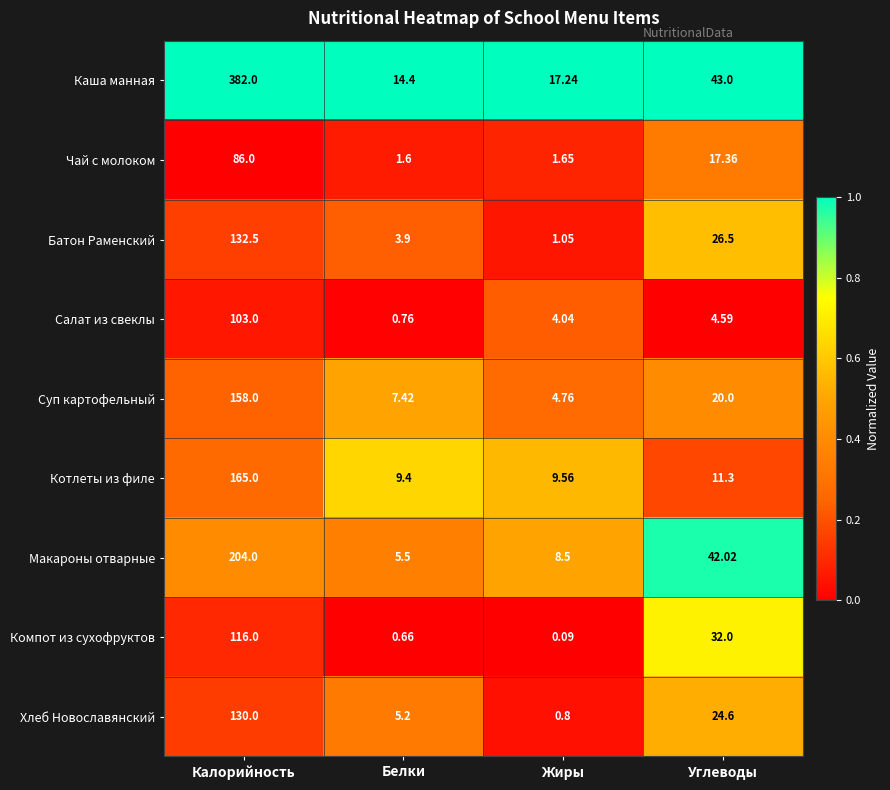

Rank the categories by Батон Раменский value from highest to lowest.

Калорийность, Углеводы, Белки, Жиры